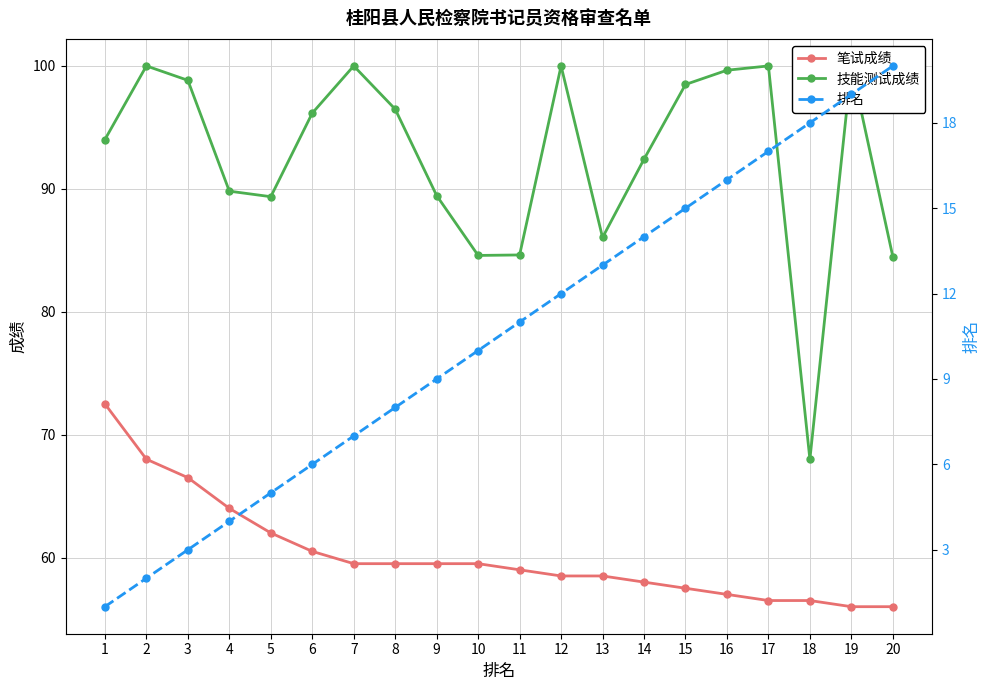

List the labels in order of 笔试成绩 value, smallest first.

19, 20, 17, 18, 16, 15, 14, 12, 13, 11, 7, 8, 9, 10, 6, 5, 4, 3, 2, 1